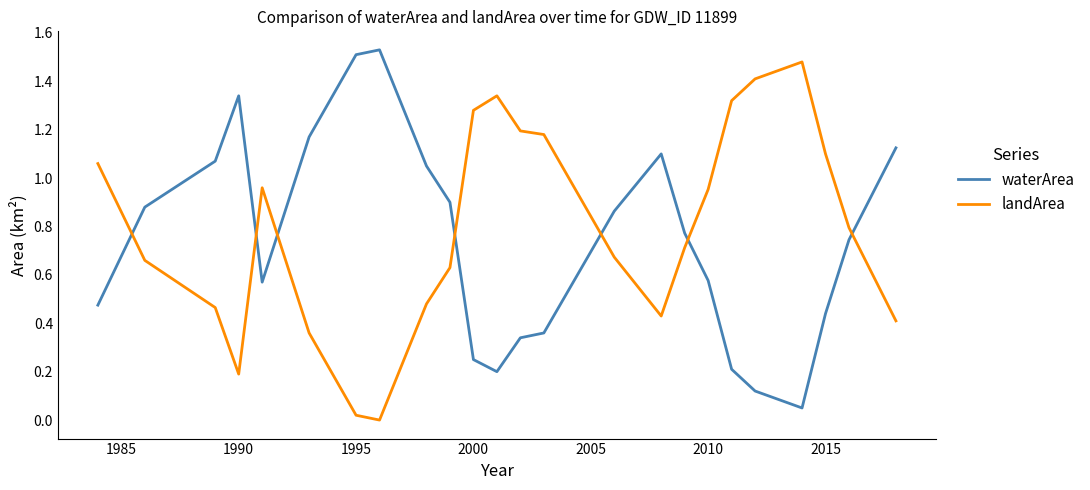

True or false: landArea and waterArea intersect in this chart.

True